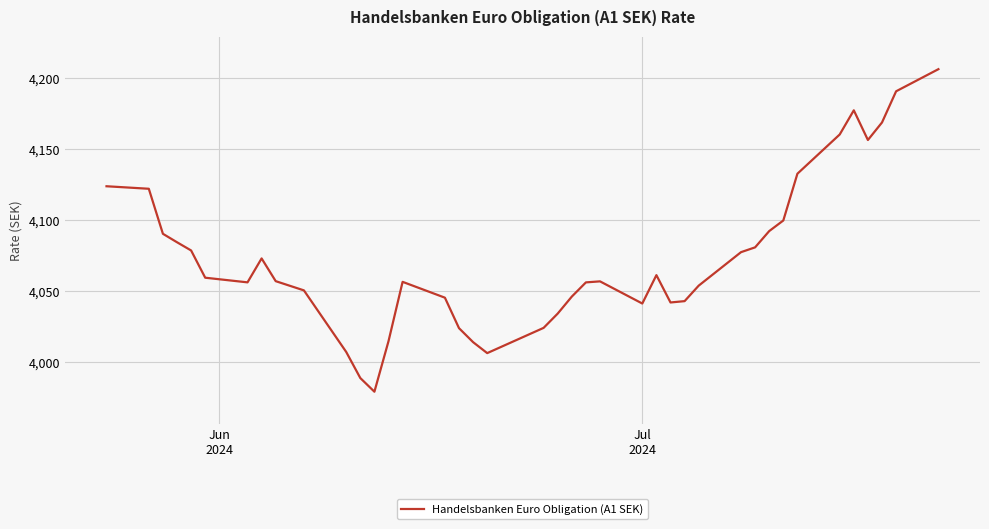

What is the smallest value displayed?

3979.4